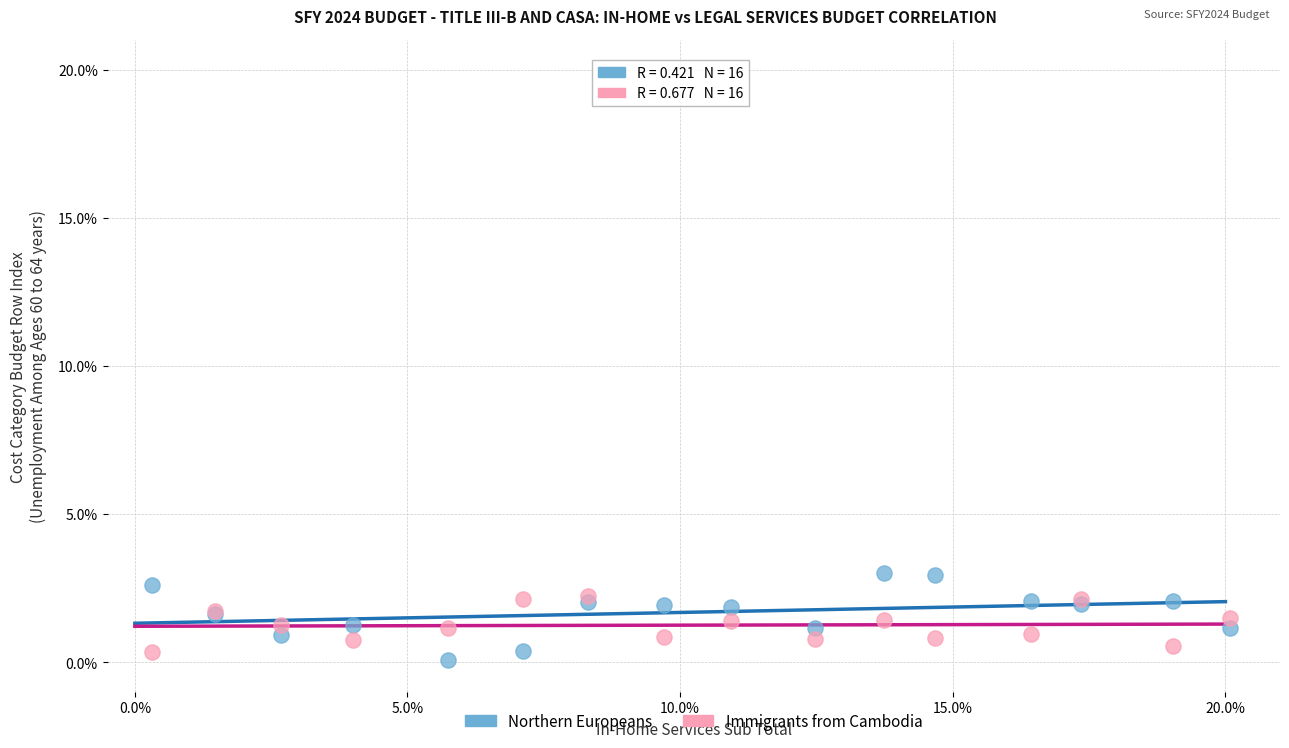

Which series has the largest Y range (max minus min)?

Northern Europeans